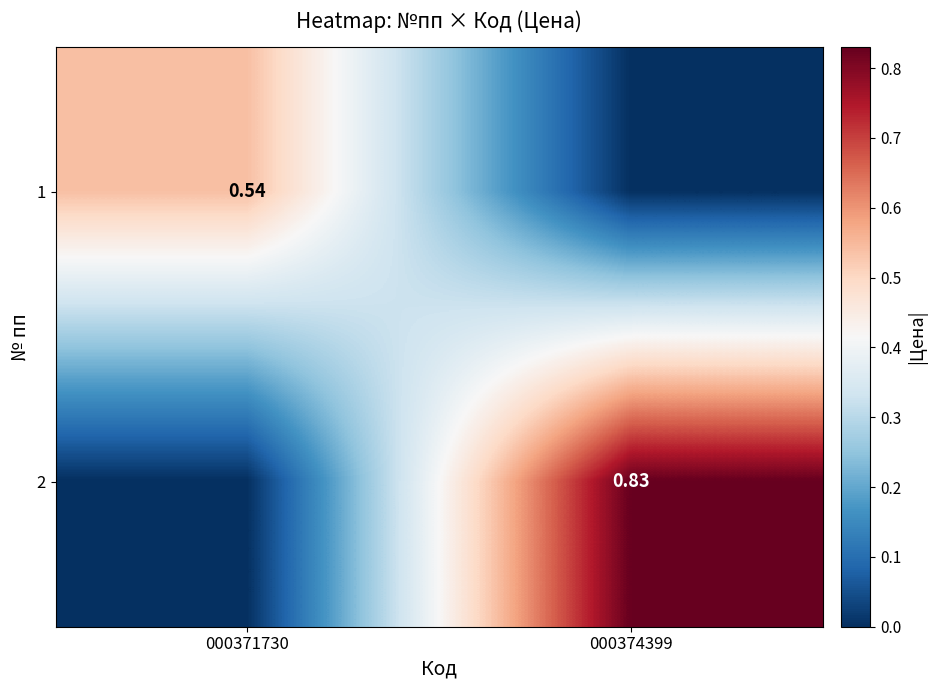

Is the value of 2 at 000374399 greater than the value of 1 at 000371730?

Yes